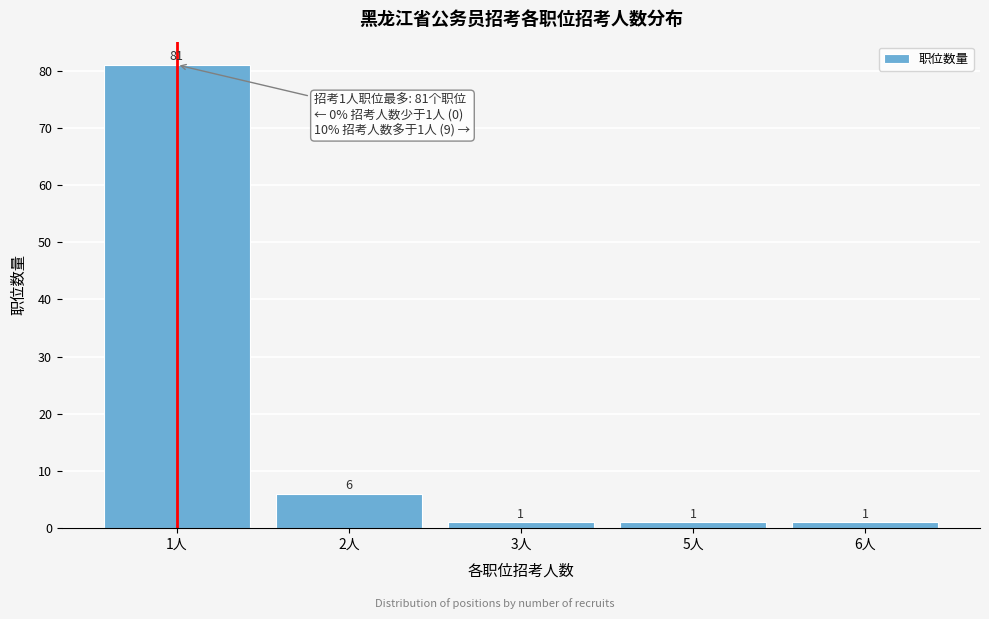

Reading left to right, extract all data points from this chart.

1人=81	2人=6	3人=1	5人=1	6人=1